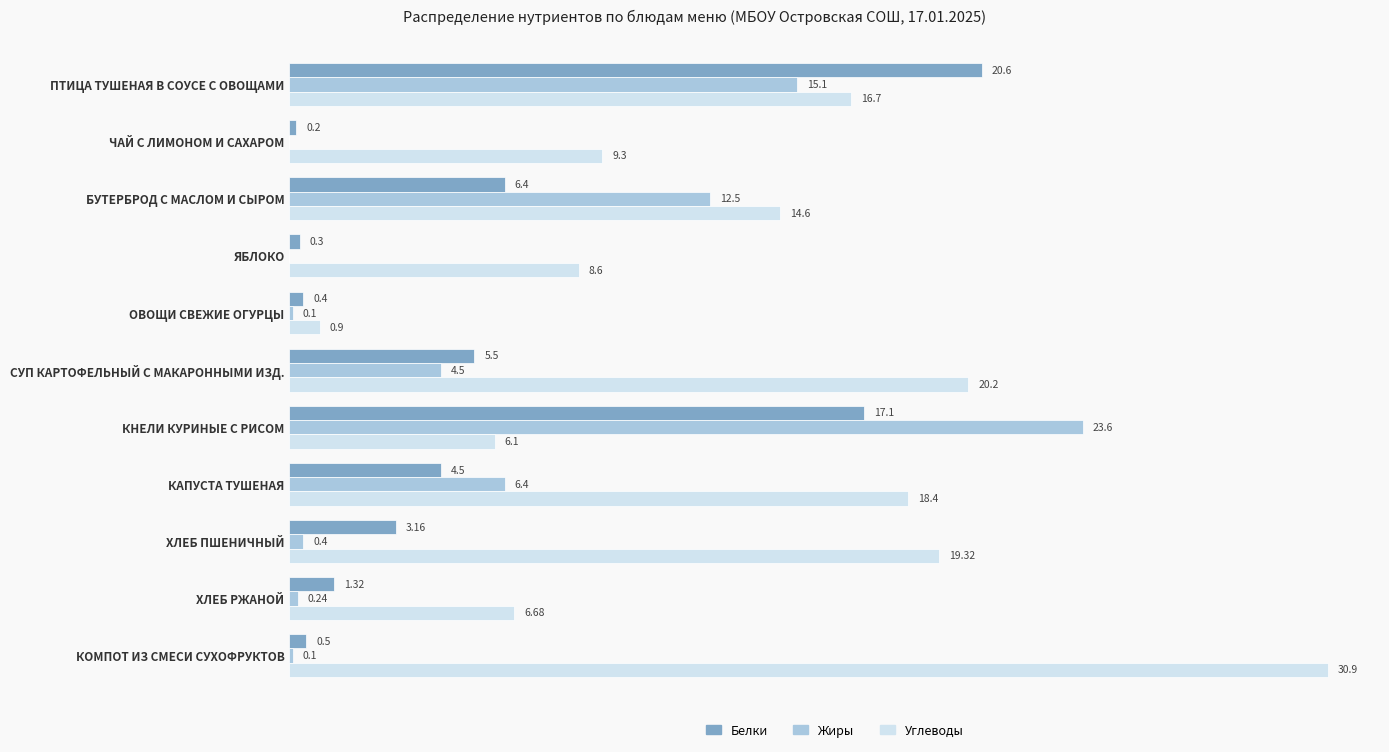

Between СУП КАРТОФЕЛЬНЫЙ С МАКАРОННЫМИ ИЗД. and ХЛЕБ ПШЕНИЧНЫЙ, which series saw the biggest shift?

Жиры